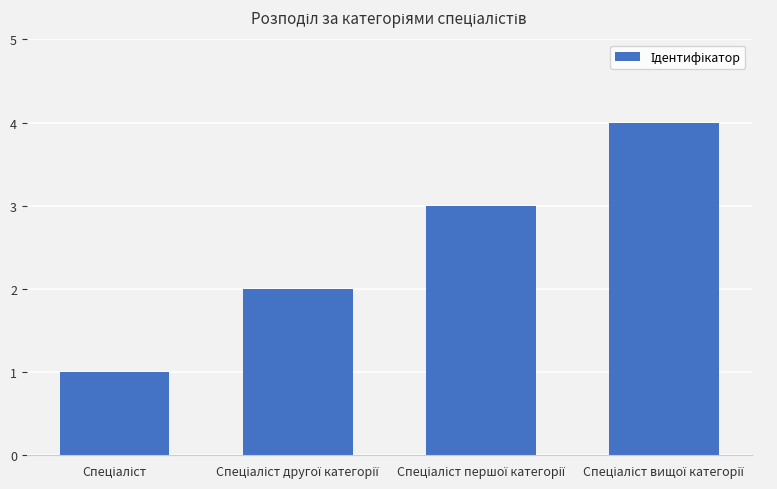

What is the sum of all values?

10